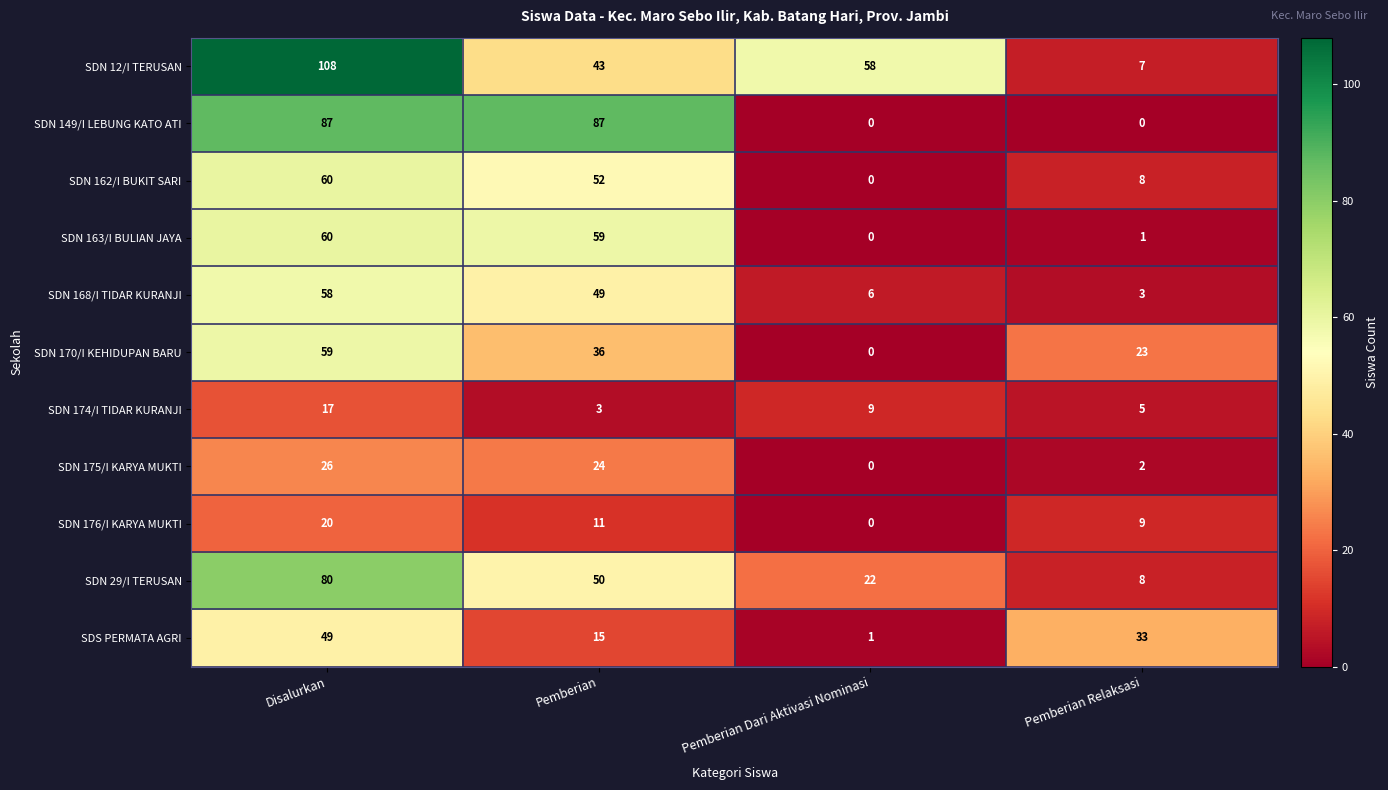

What is the approximate value of SDN 149/I LEBUNG KATO ATI at Disalurkan?

87